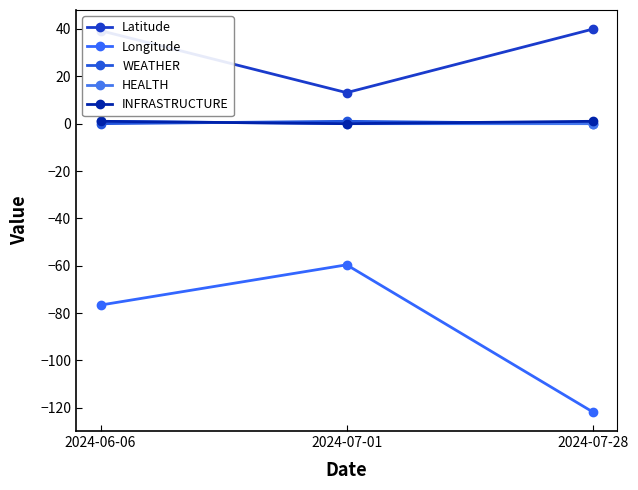

What is the total value across all series at 2024-06-06?

-35.3